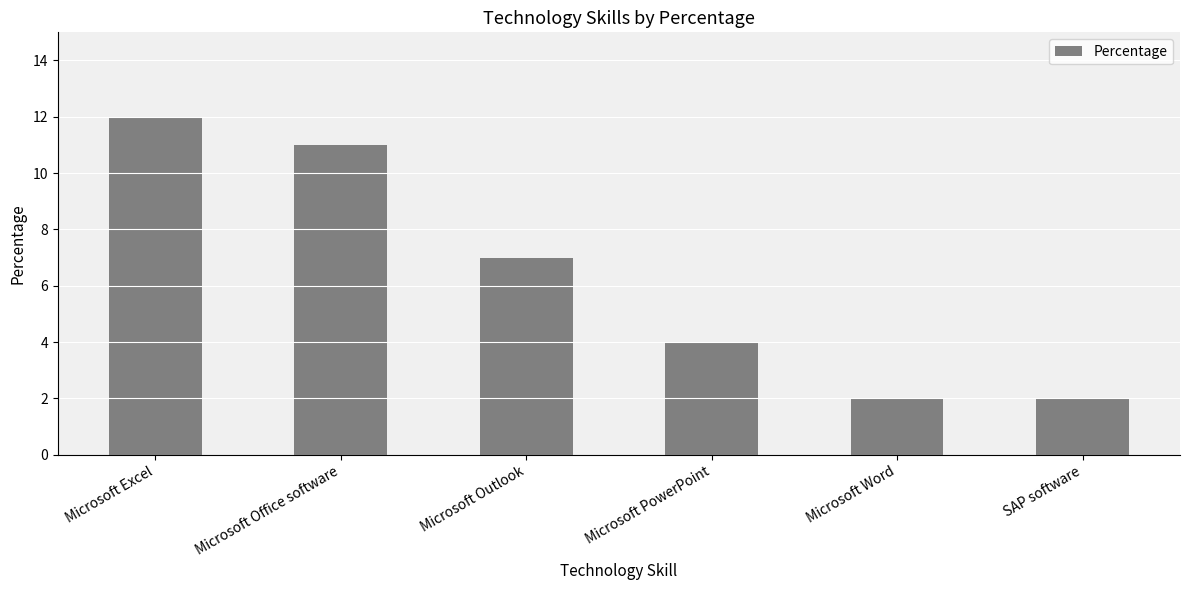

What is the ratio of the value at Microsoft Outlook to the value at Microsoft Excel?

0.6